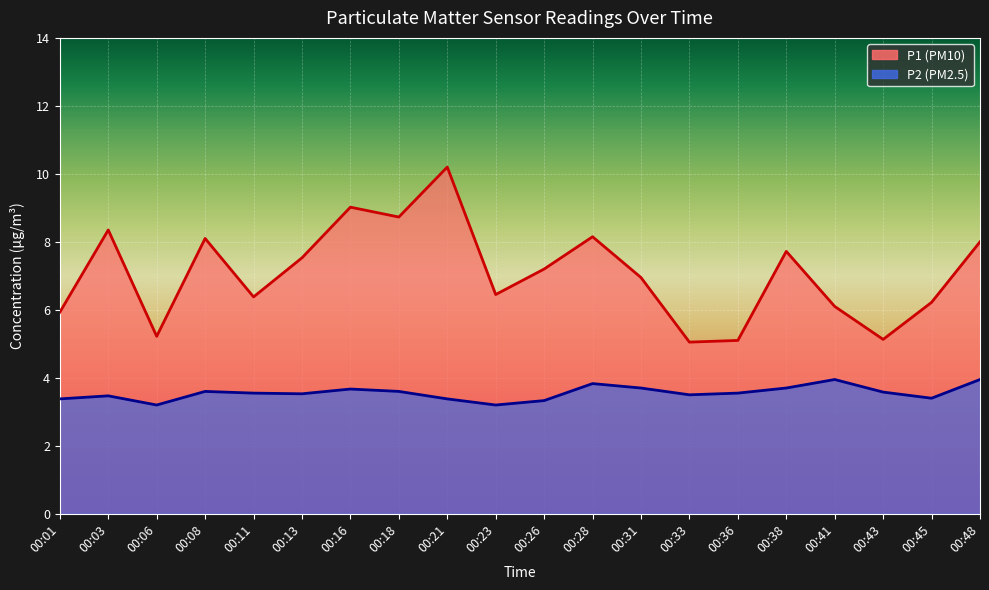

True or false: P1 and P2 intersect in this chart.

False